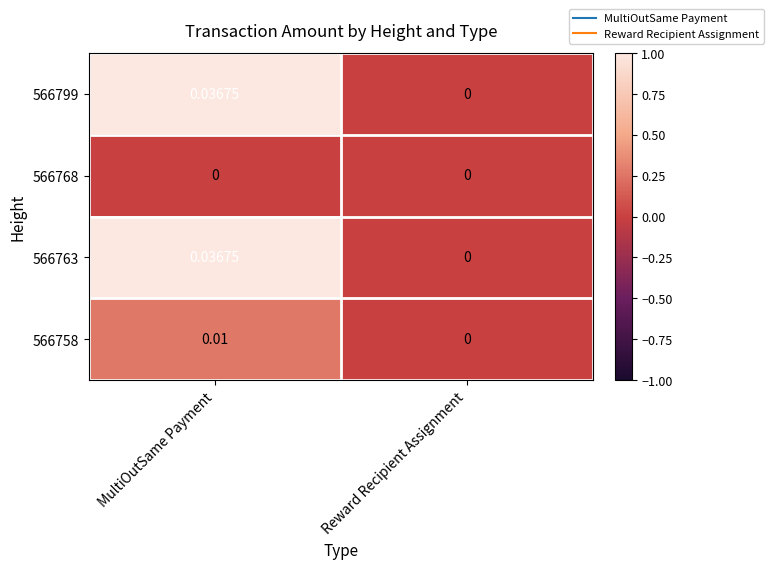

Rank the categories by 566758 value from highest to lowest.

MultiOutSame Payment, Reward Recipient Assignment